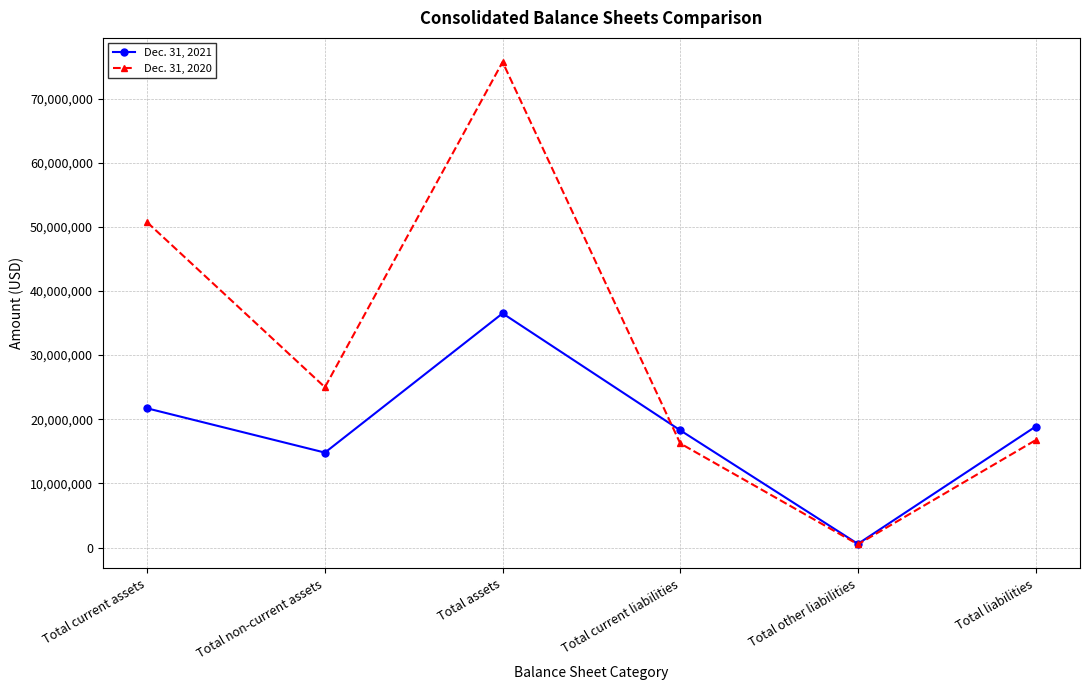

Where is the first local maximum for Dec. 31, 2021?

Total assets